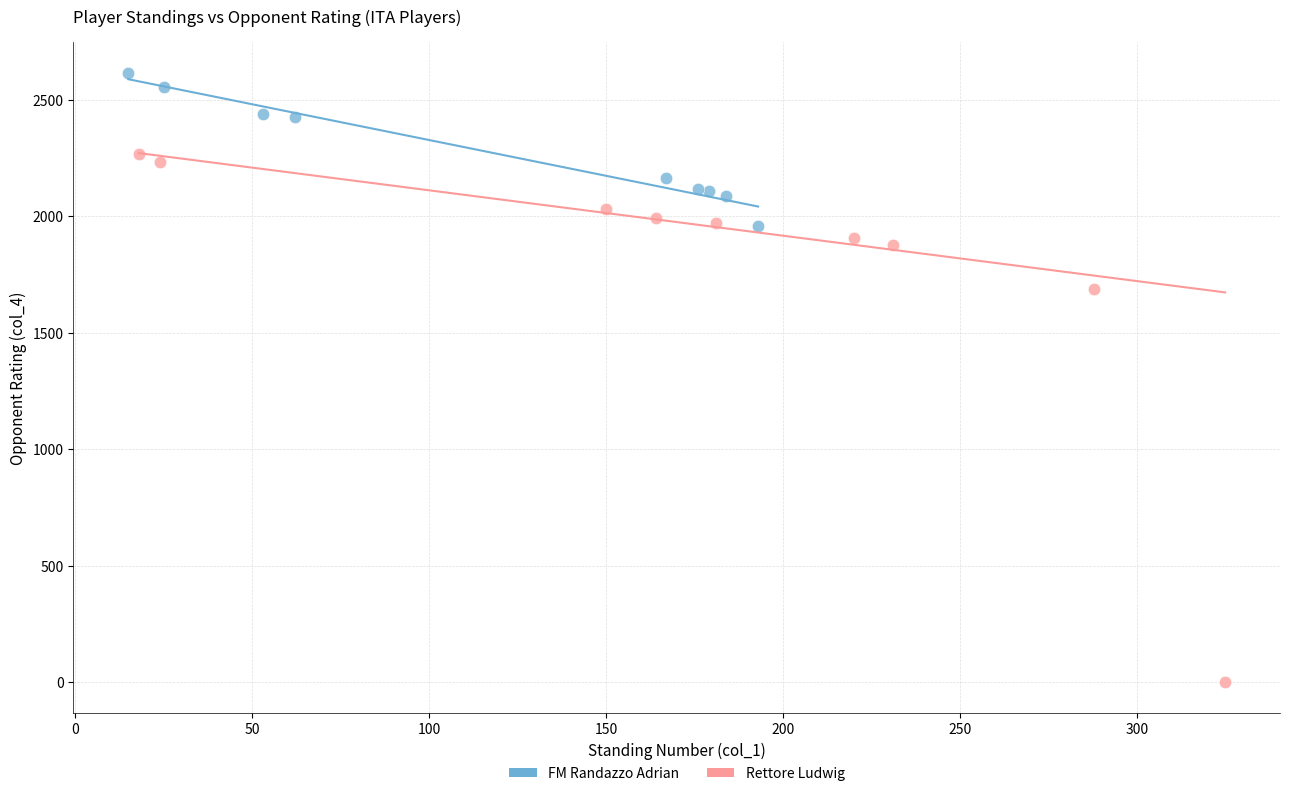

Which series contains the highest Y value?

FM Randazzo Adrian